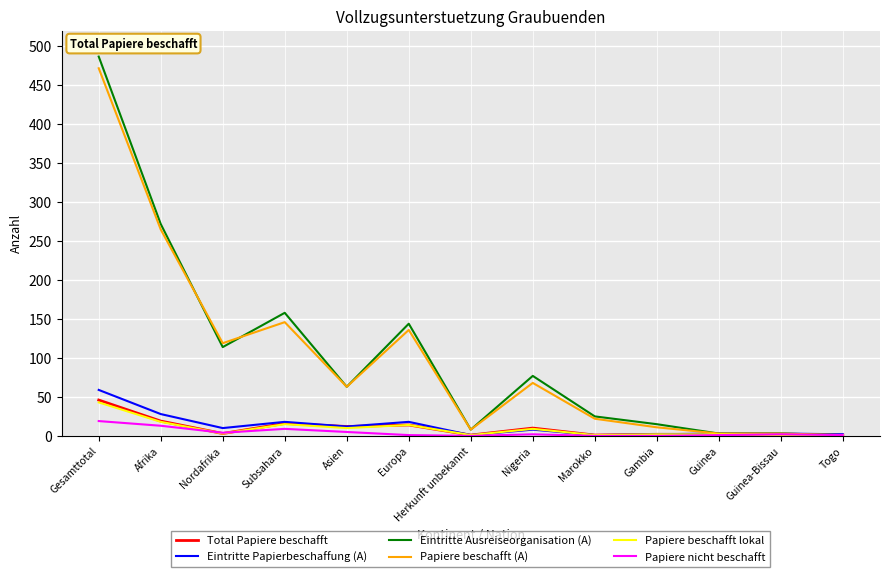

Is it true that Eintritte Papierbeschaffung (A) equals 59 at Gesamttotal?

True